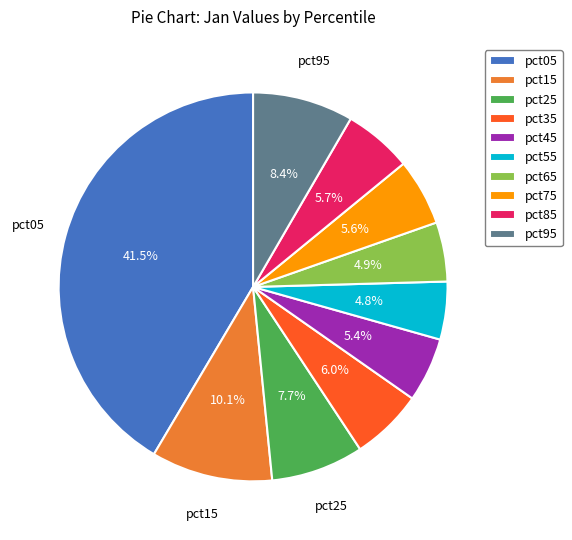

How many slices are in this pie chart?

10